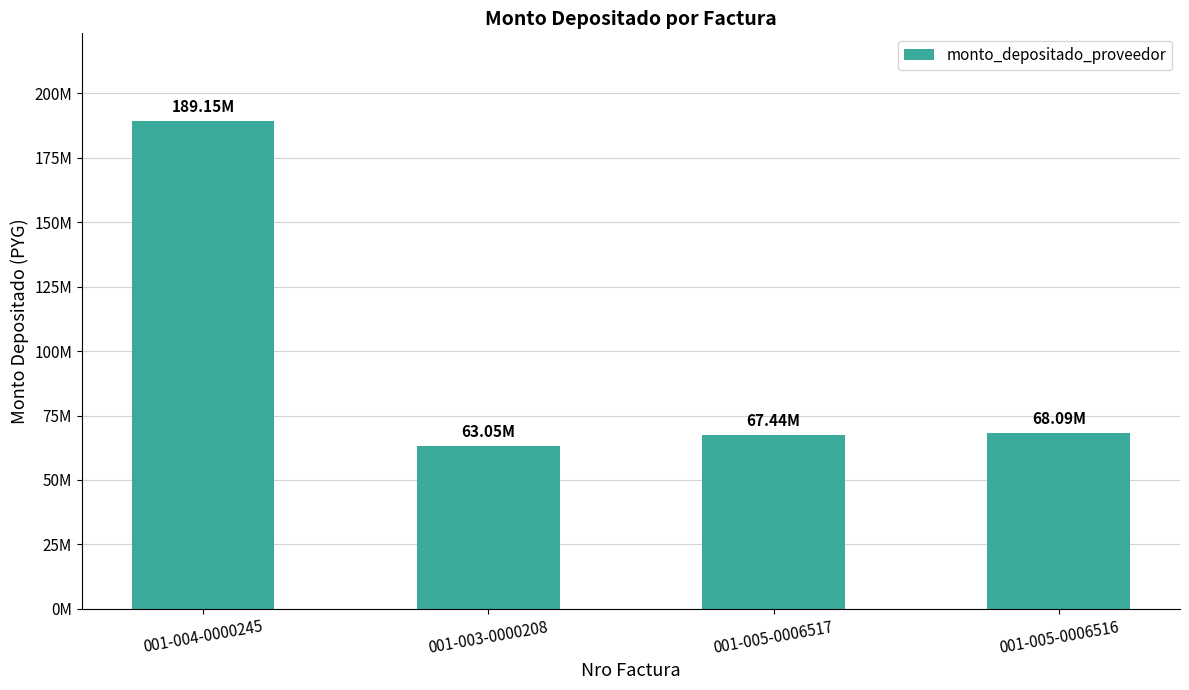

Does the chart contain any negative values?

No